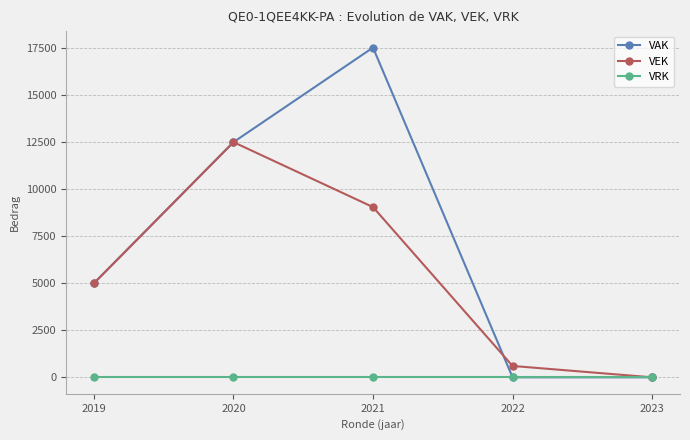

Rank the series at 2021 from lowest to highest value.

VRK, VEK, VAK